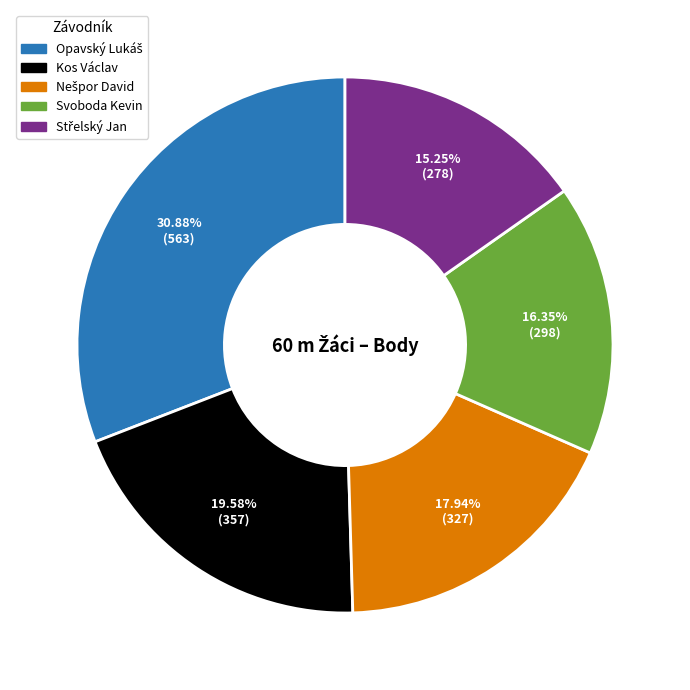

Is there a majority slice in this chart?

No